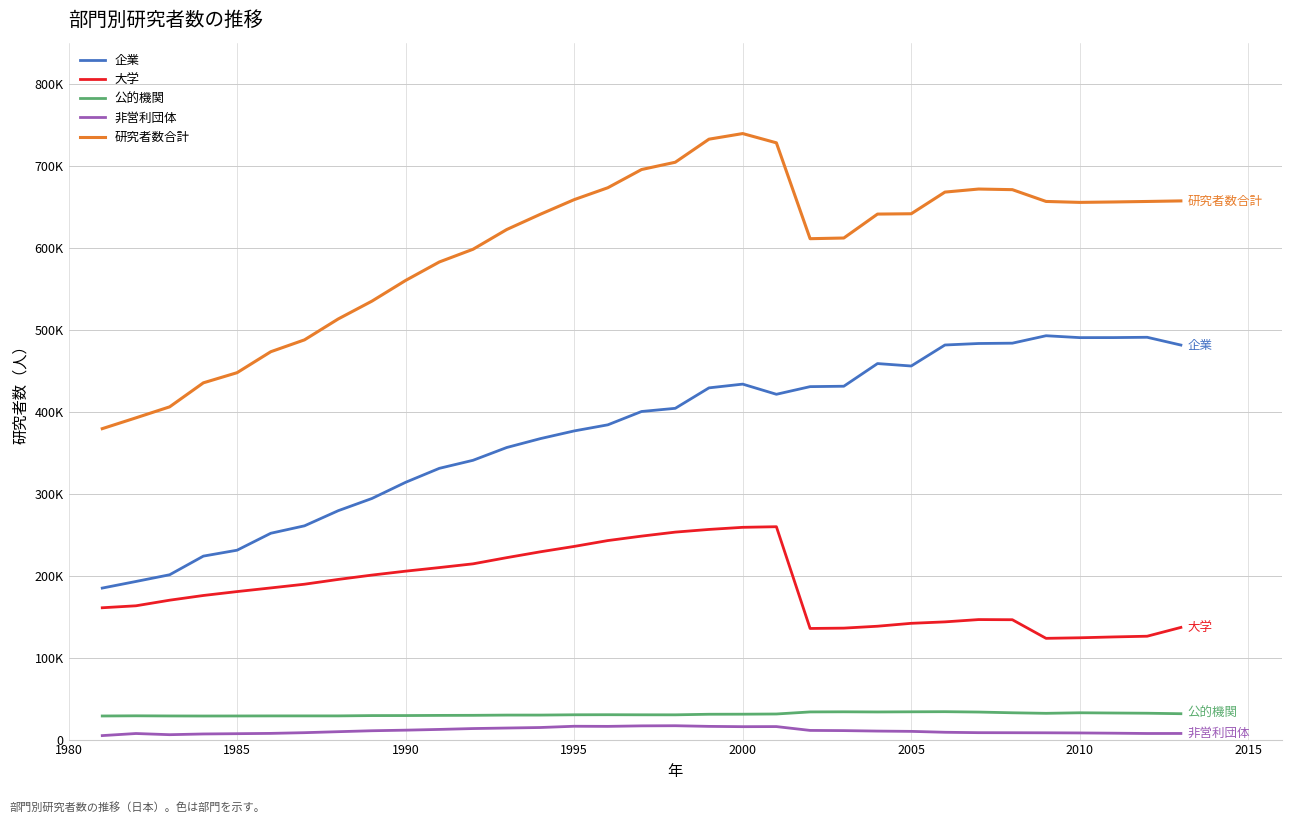

Does the chart display data point markers on the line(s)?

No